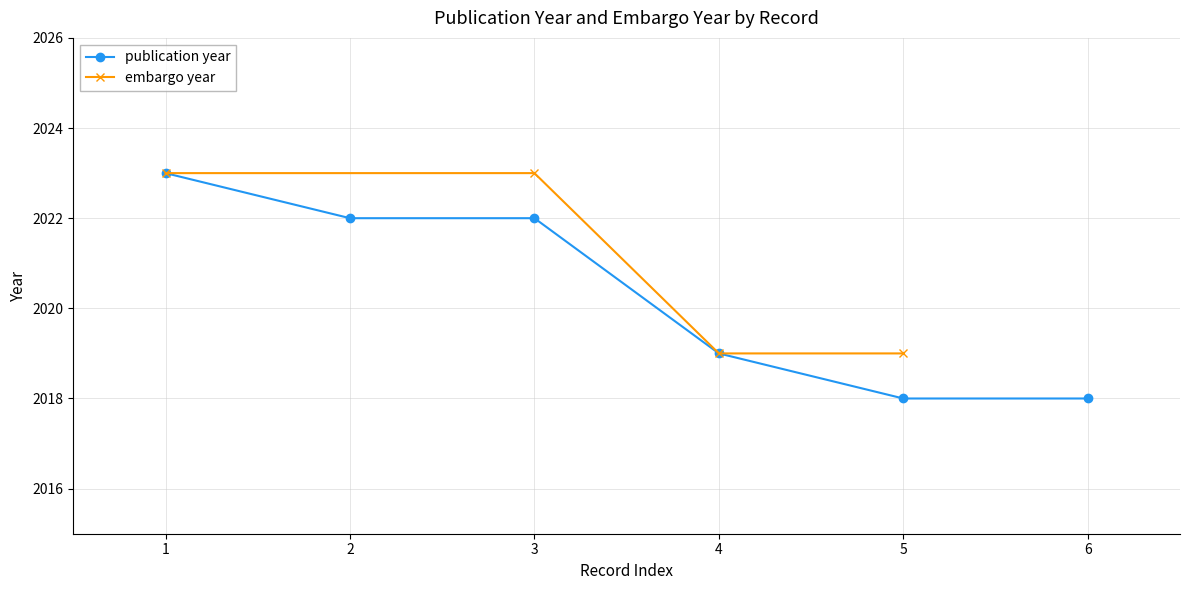

True or false: publication year has a value of 2640 at 6.

False